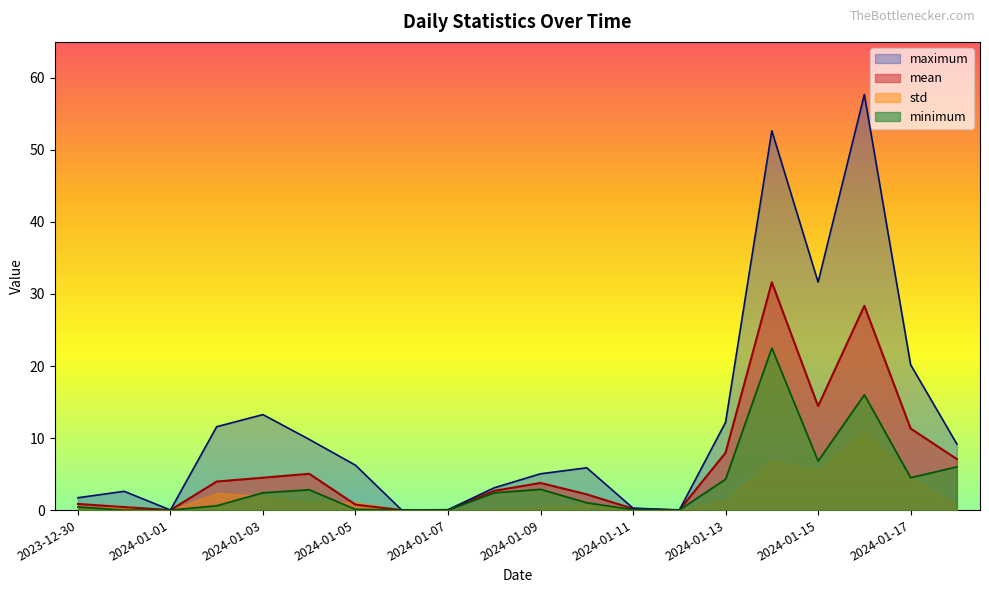

The mean series shows 0.0 at 2024-01-07. True or false?

True